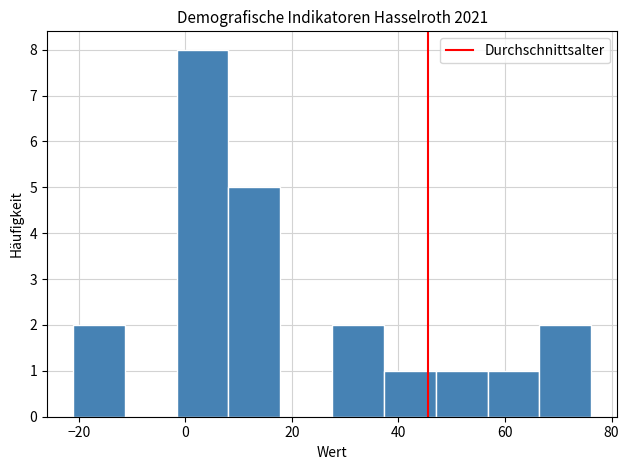

Reading left to right, list every bar in this chart as the range it spans on the x-axis followed by its height. Neither the bar edges nor the heights are printed on the chart, so give them approximately, as read against the axes.

-22 to -12: 2
-12 to -2: 0
-2 to 8: 8
8 to 18: 5
18 to 28: 0
28 to 38: 2
38 to 48: 1
48 to 56: 1
56 to 66: 1
66 to 76: 2